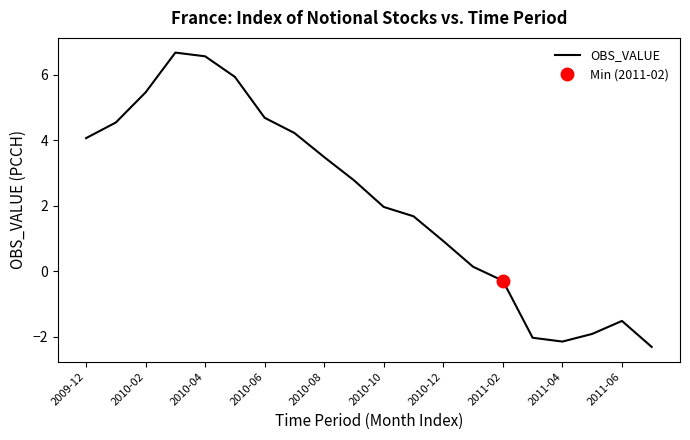

Is it true that OBS_VALUE equals -0.3 at 2011-02?

True